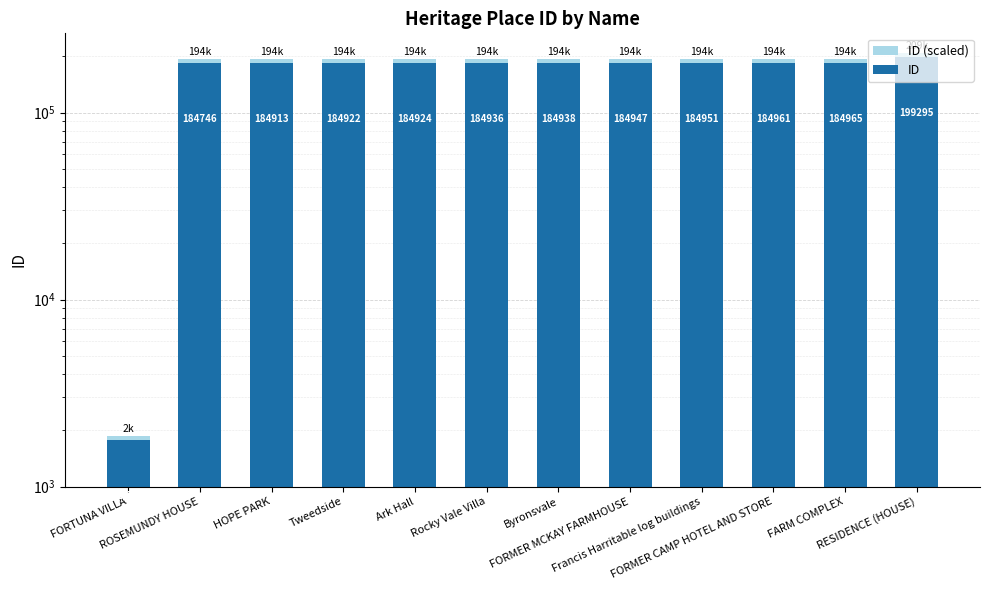

What is the sum of the ID values at Ark Hall and FORTUNA VILLA?

186699.0